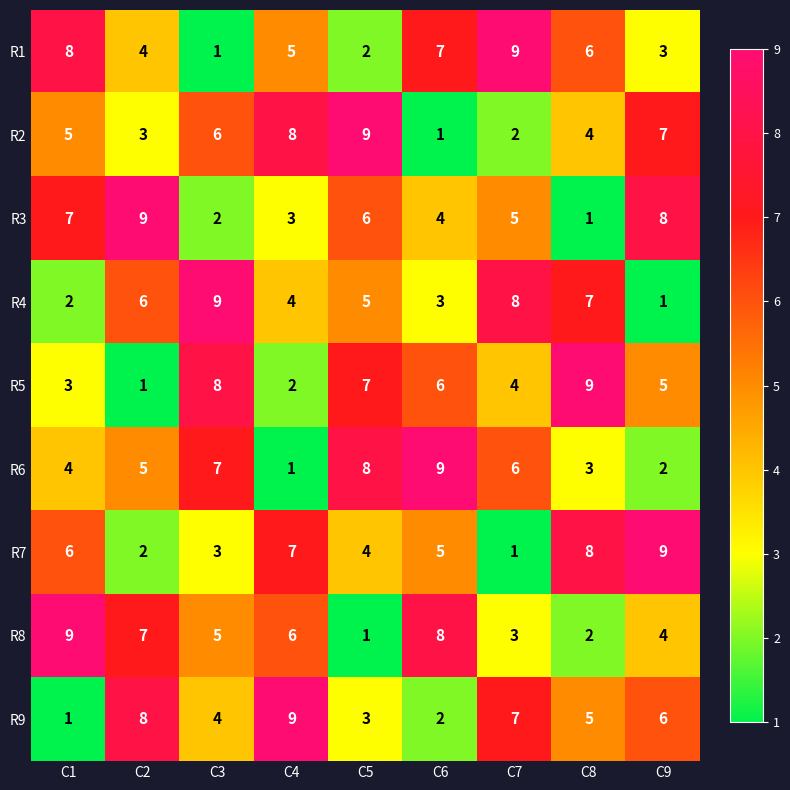

Where is R8 nearest to the value 5?

C3